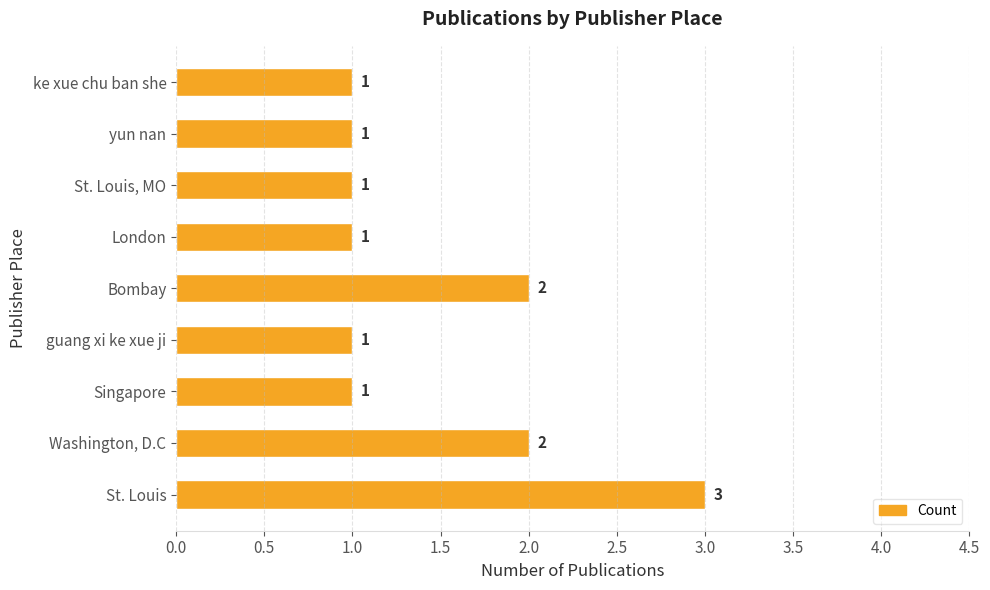

What is the greatest value displayed?

3